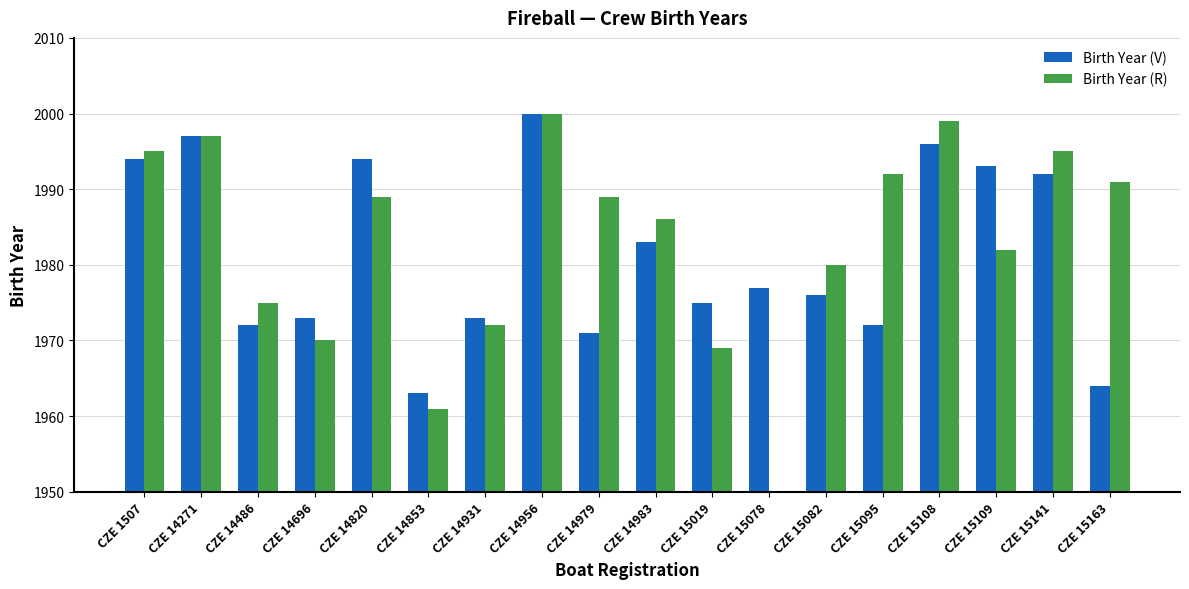

What is the greatest value displayed?

2000.0